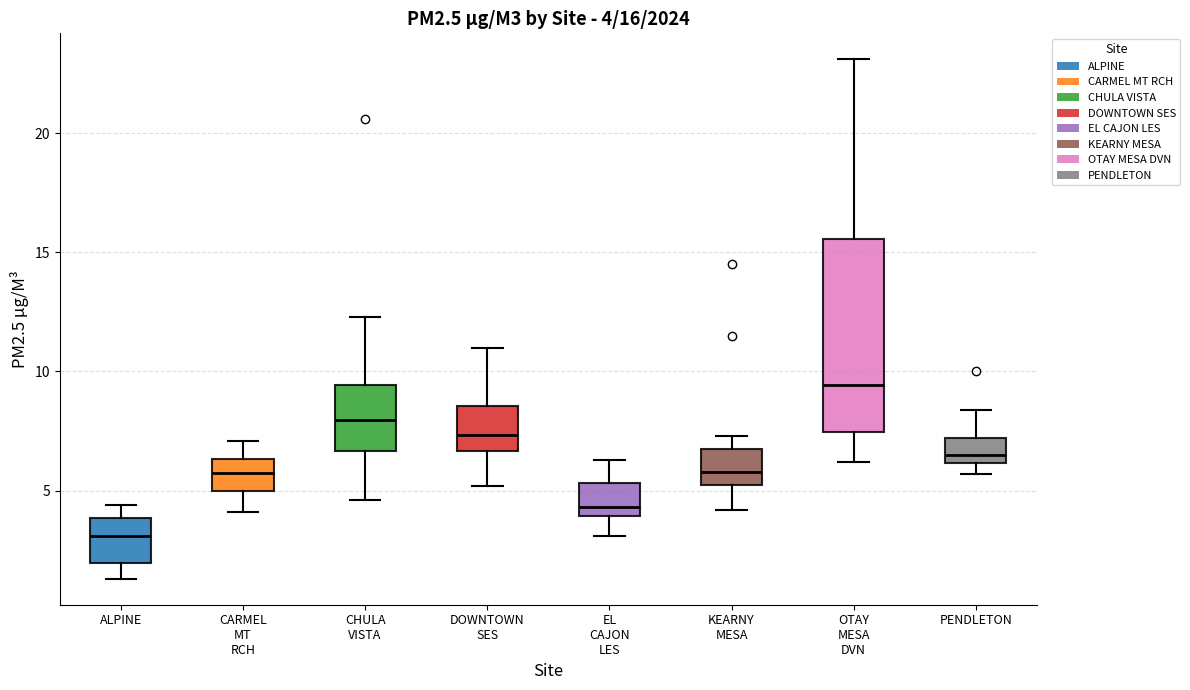

Which box is the tallest, from its lower edge to its upper edge?

OTAY MESA DVN